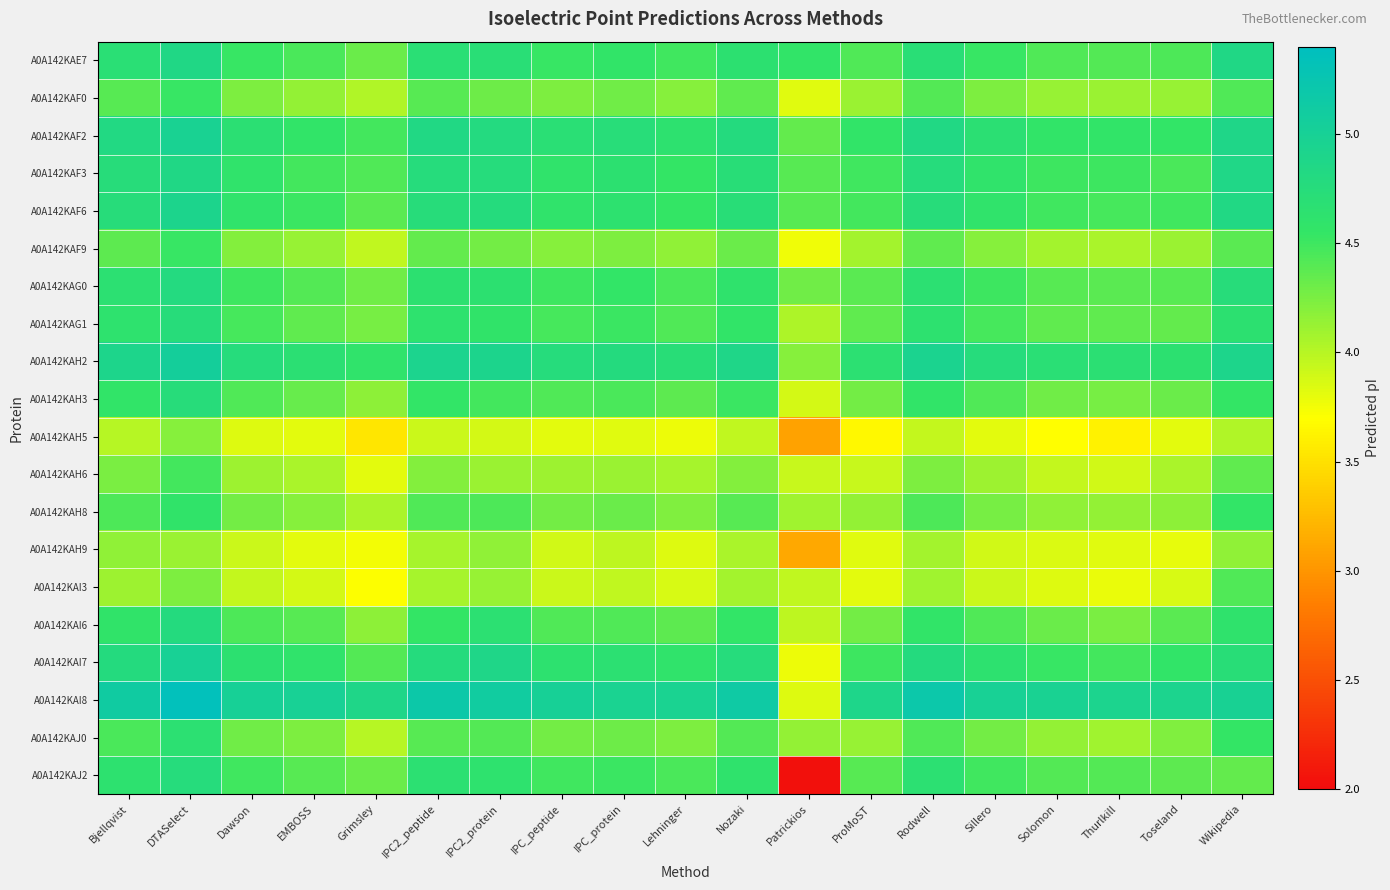

At which category is the sum across all series the highest?

DTASelect